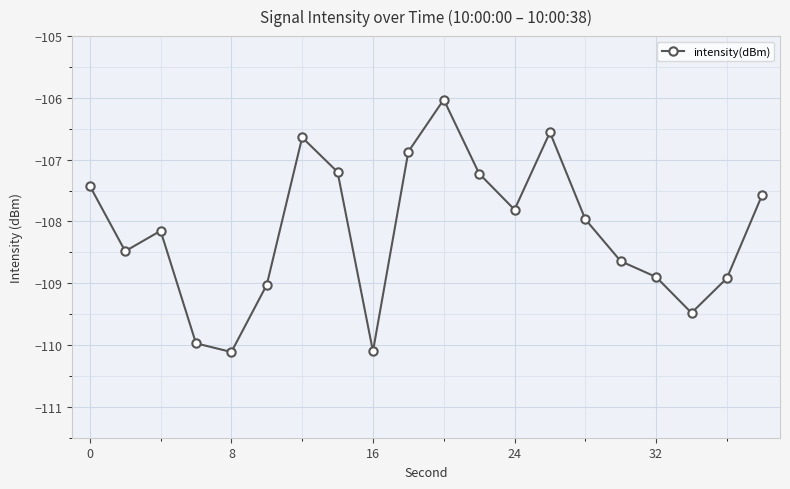

What is the difference between the second highest and minimum values?

3.6